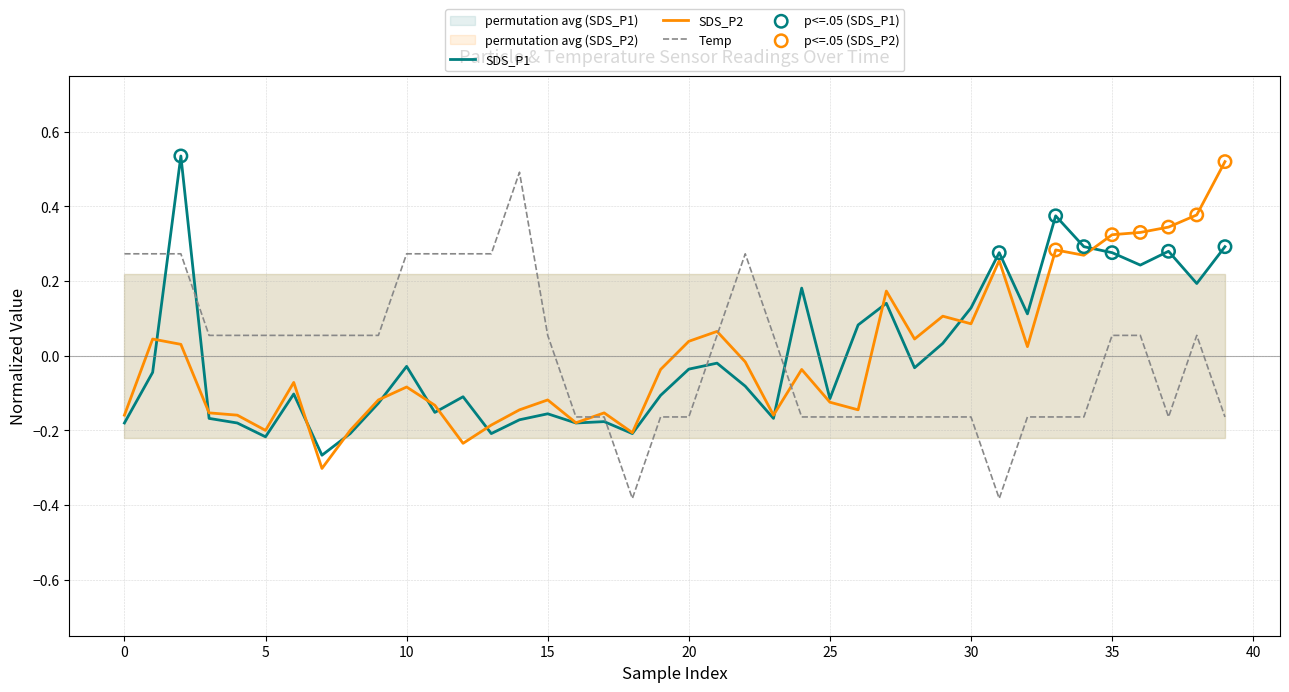

At how many categories does at least one series exceed 0?

35